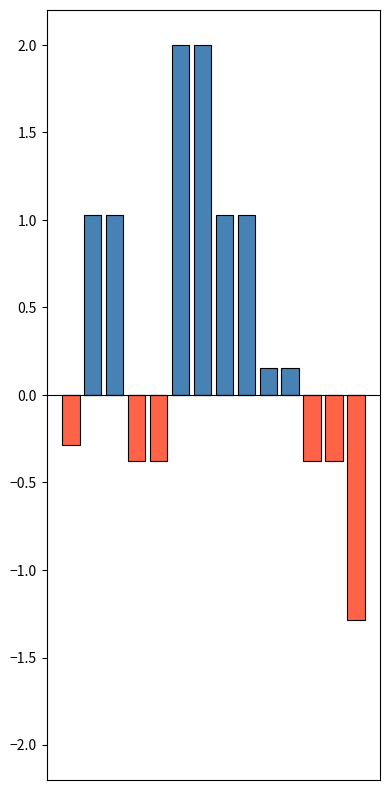

Which series has the largest range (max minus min)?

Positief